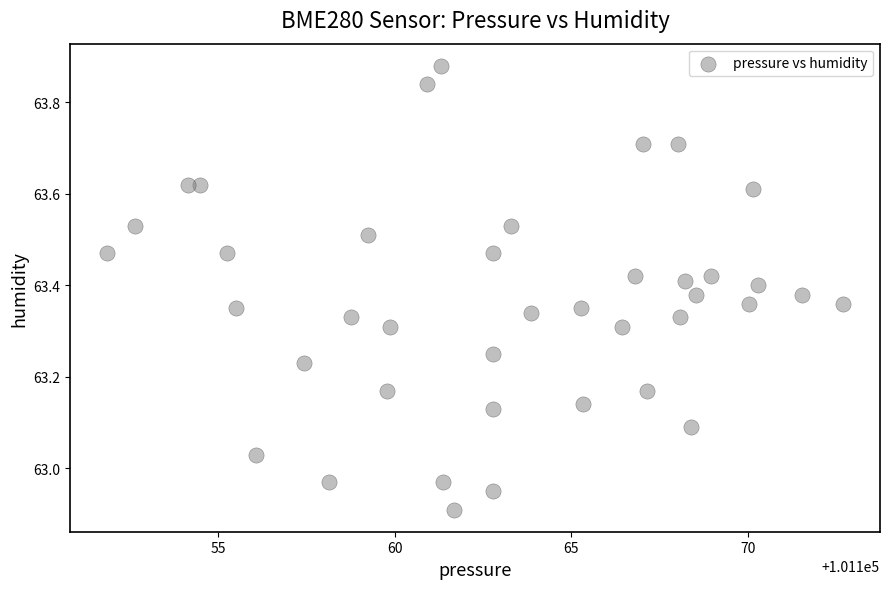

What is the range of X values (max minus min)?

20.9